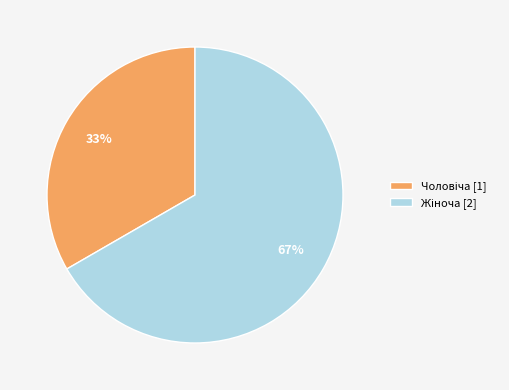

To the nearest percent, what is the average slice percentage?

50%